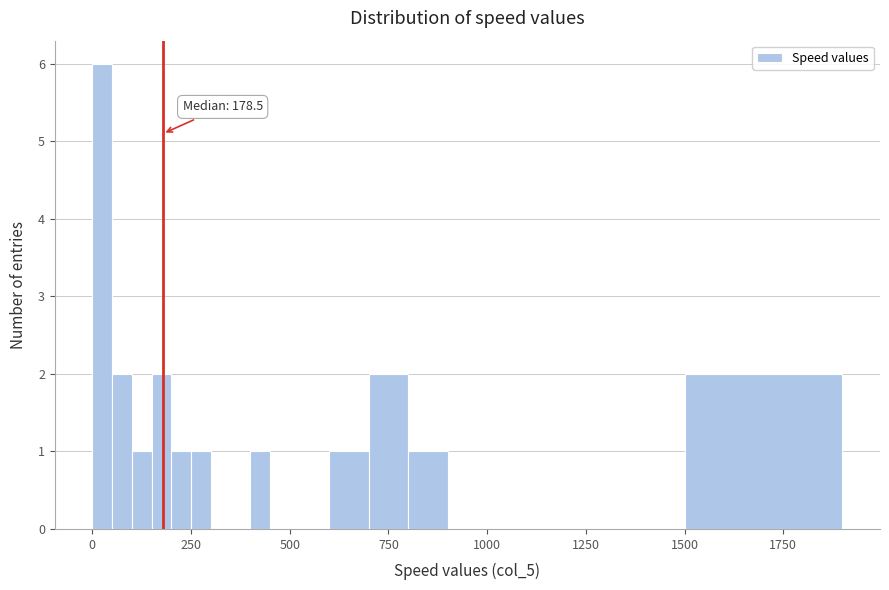

Read against the x-axis, roughly where is the centre of the tallest bar?

50